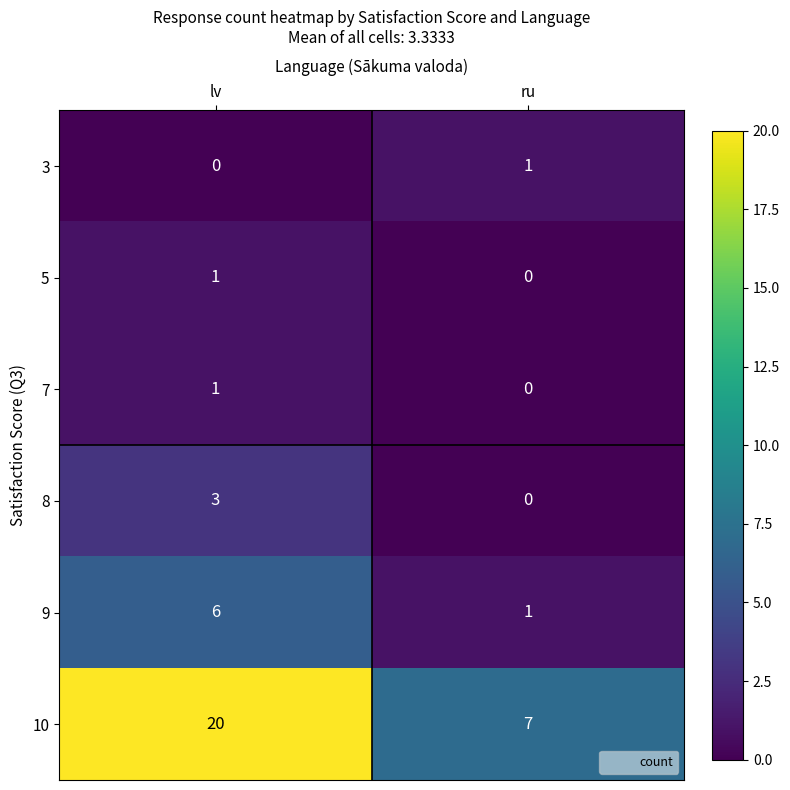

What is the spread (max minus min) of values at lv?

20